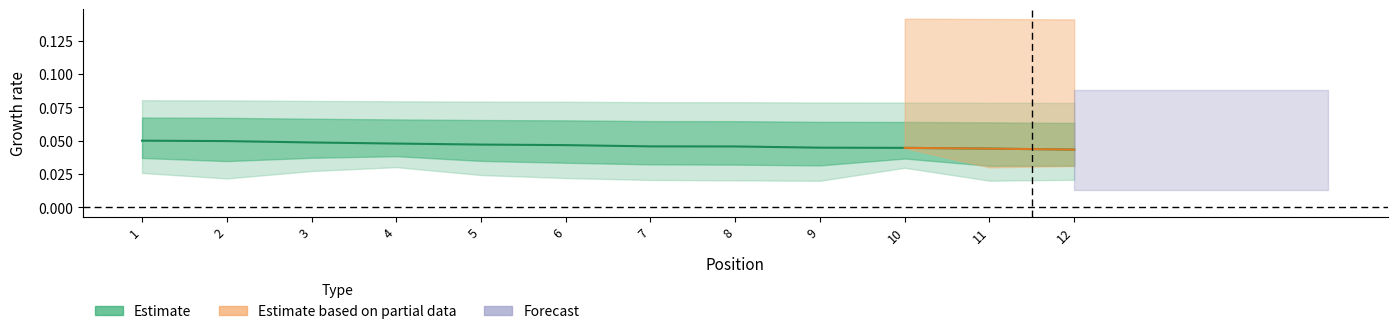

Rank the categories by value from lowest to highest.

12, 11, 10, 9, 8, 7, 6, 5, 4, 3, 2, 1